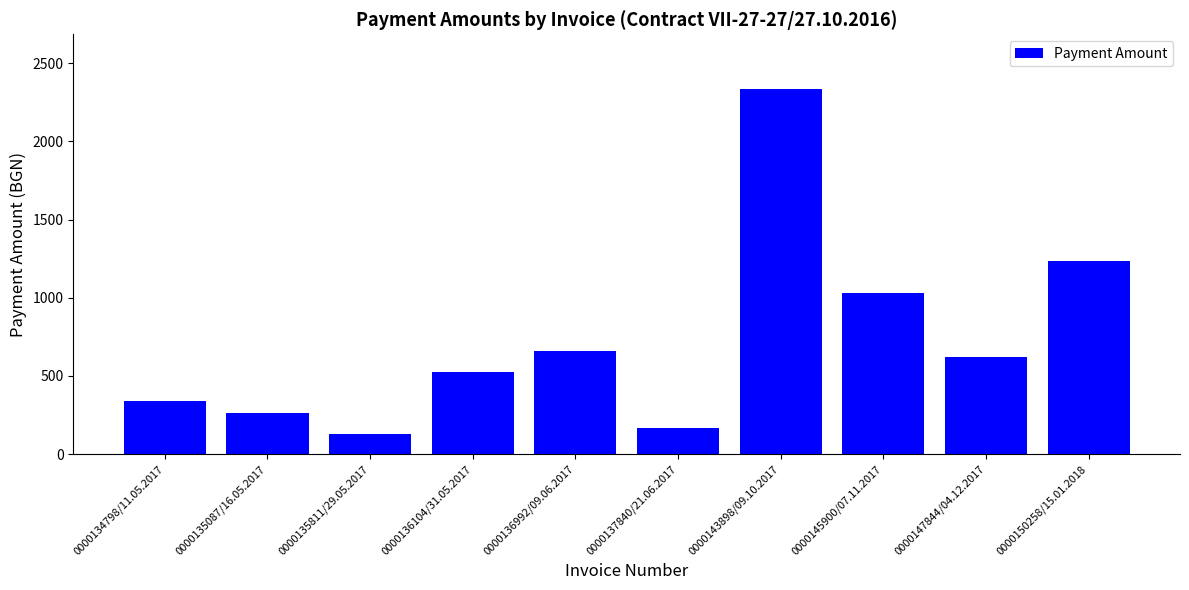

The chart shows a value of 236.1 at 0000135811/29.05.2017. True or false?

False